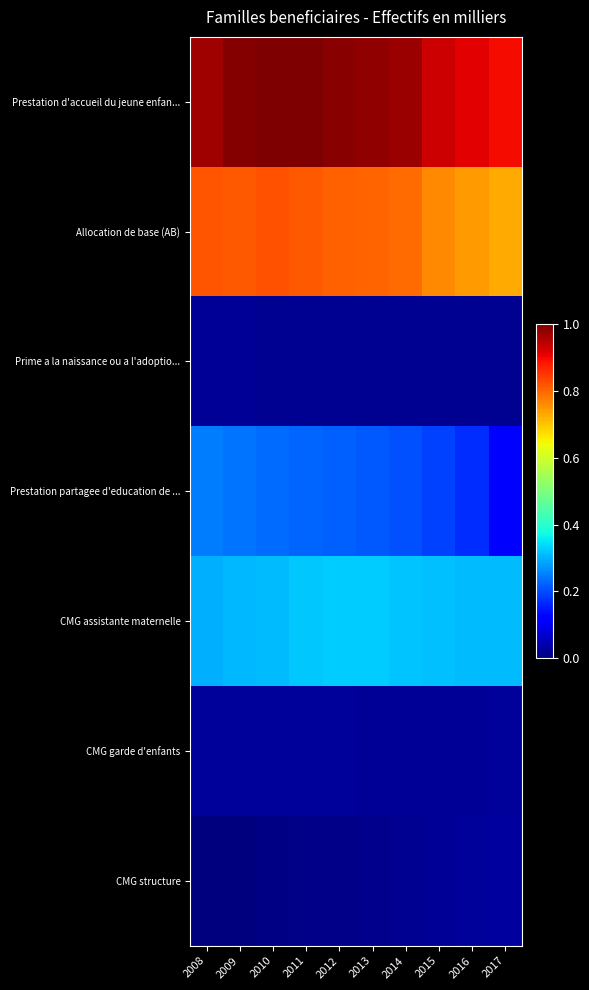

How many distinct data groups are displayed?

7